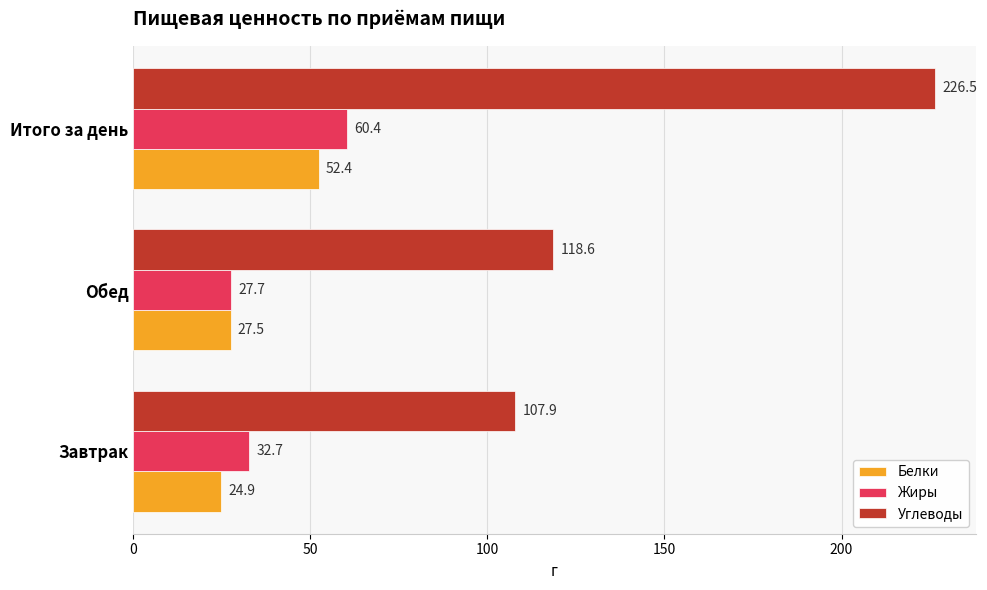

What is the sum of the Углеводы values at Итого за день and Завтрак?

334.4